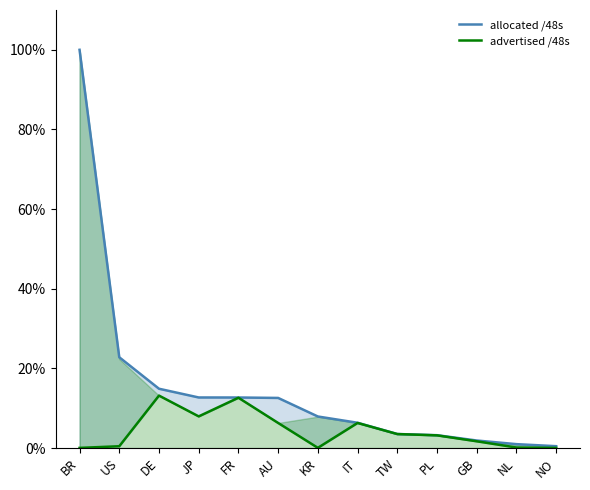

Which series has the largest total across all categories?

allocated /48s